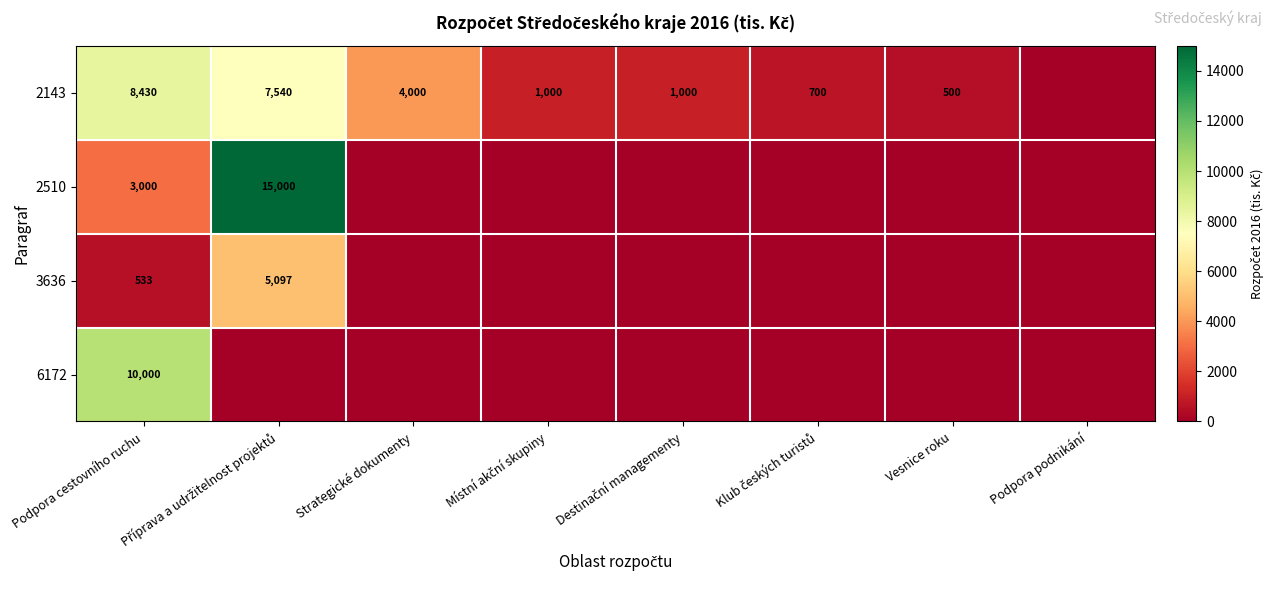

At Podpora cestovního ruchu, list the series in order from smallest to largest.

3636, 2510, 2143, 6172